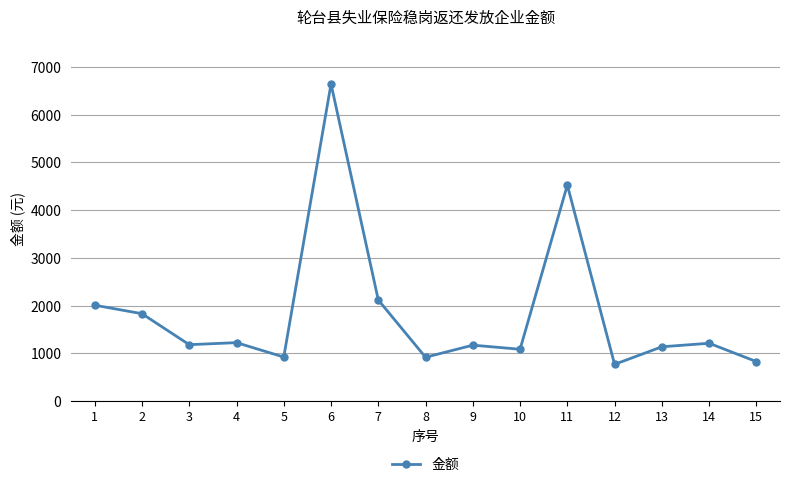

Which has a higher value, 6 or 5?

6